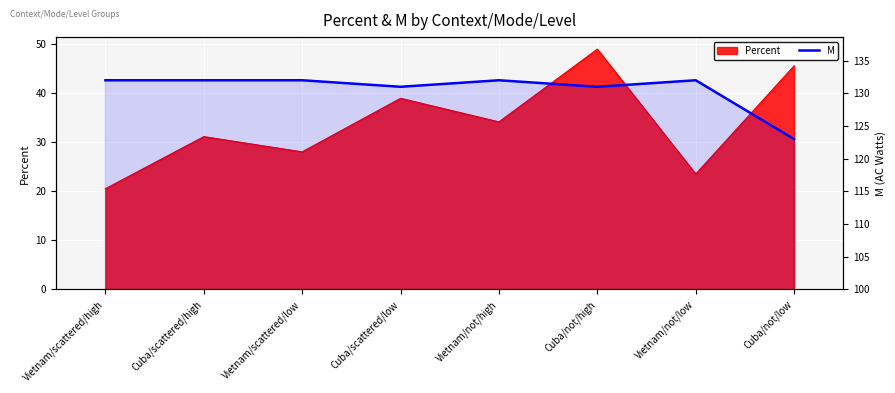

At which category does the chart reach its minimum across all series?

Cuba/not/low